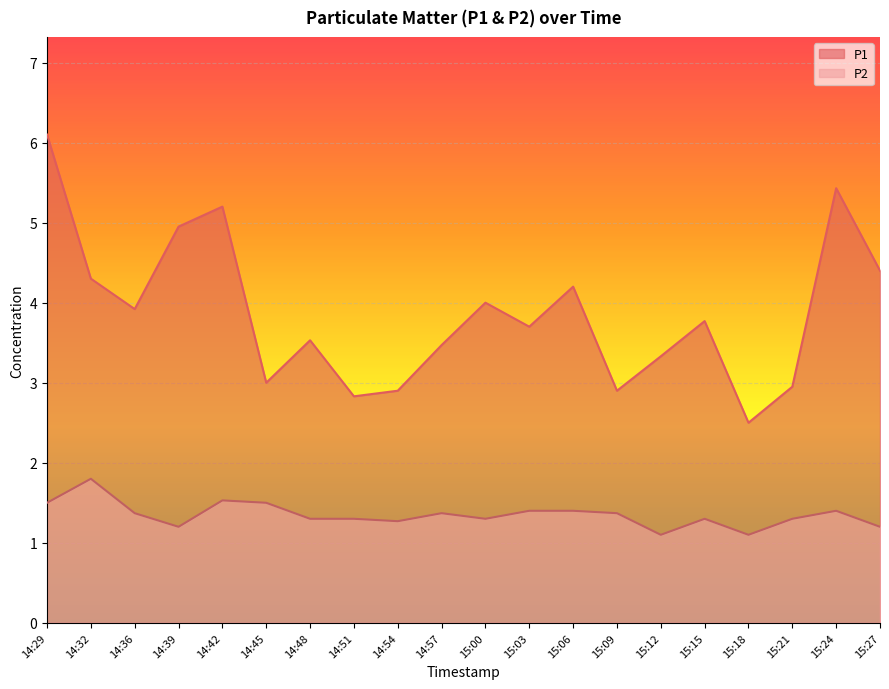

The value of P1 at 14:32 is 0.9. True or false?

False